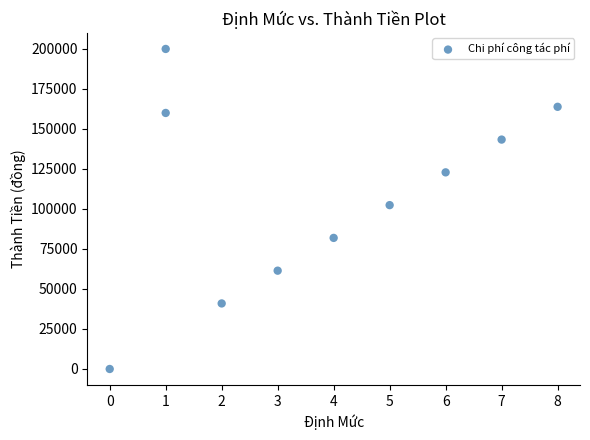

What Y value in the scatter plot is closest to 100000?

102400